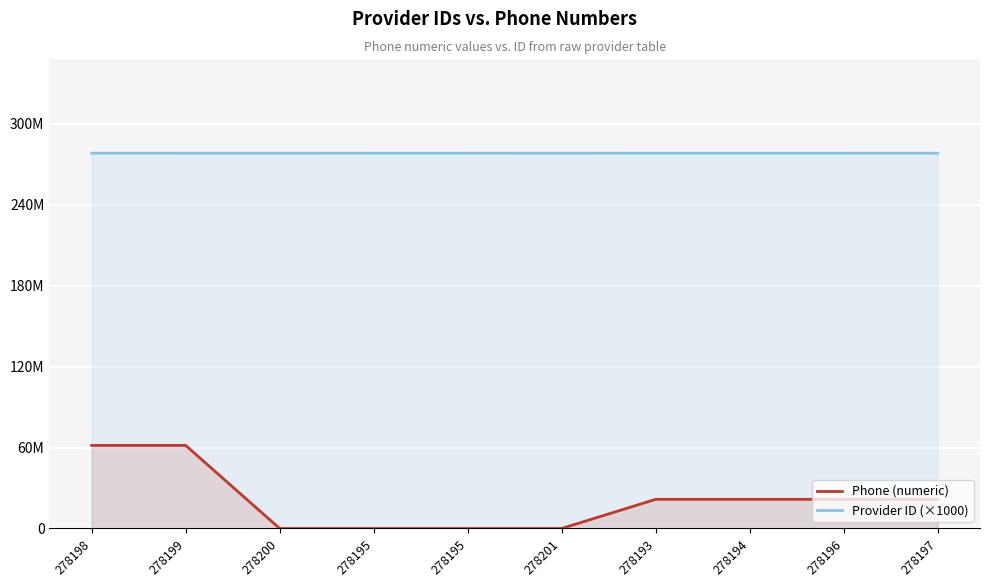

True or false: Phone (numeric) and Provider ID (×1000) cross at least once.

False